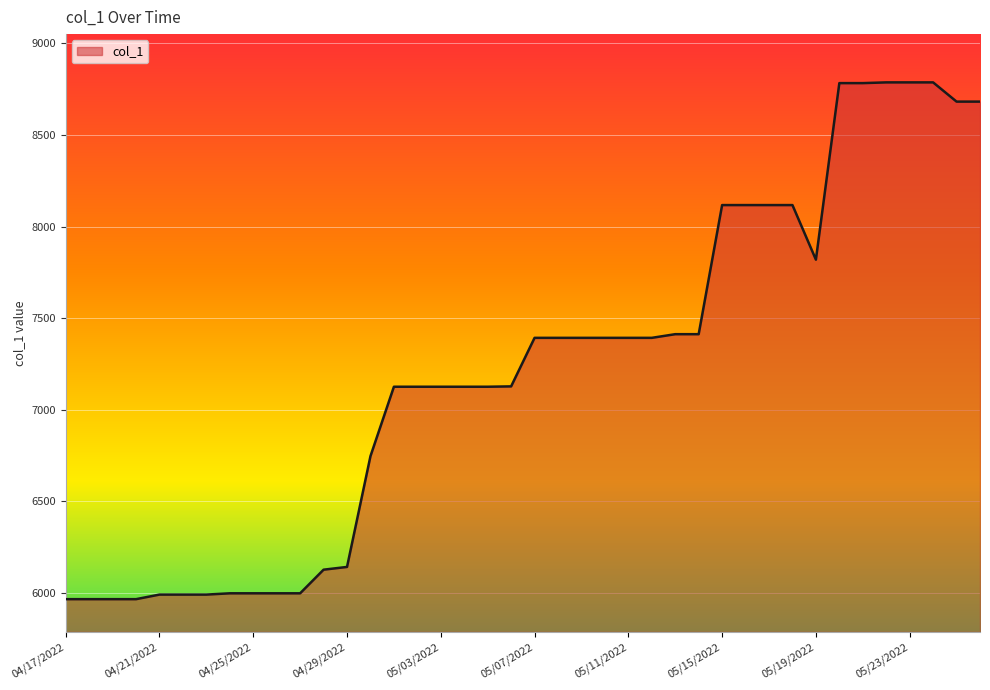

How many lines are shown in the chart?

1